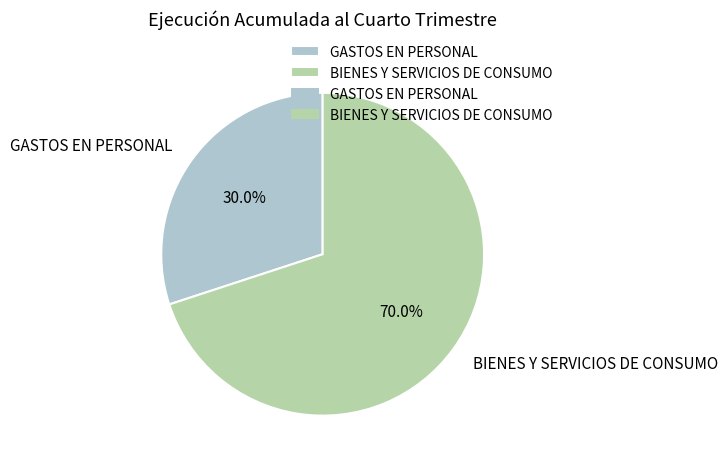

Is there any slice that represents more than half of the pie?

Yes